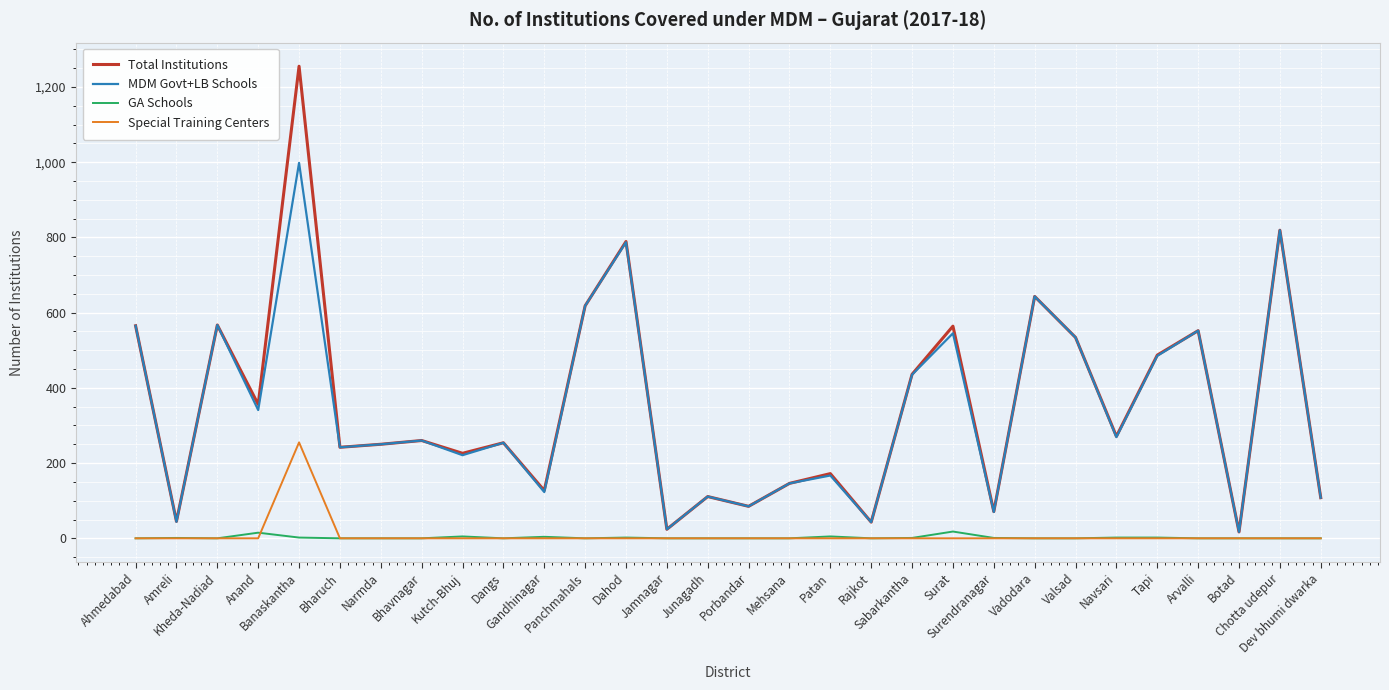

Which series has the widest spread of values?

Total Institutions